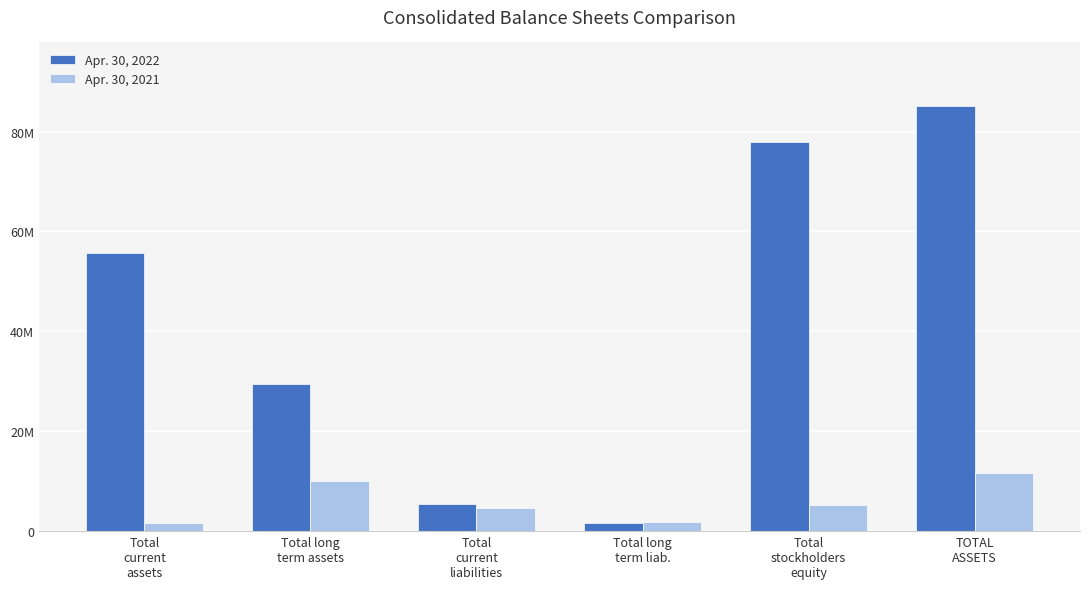

At which category is the sum across all series the highest?

TOTAL
ASSETS